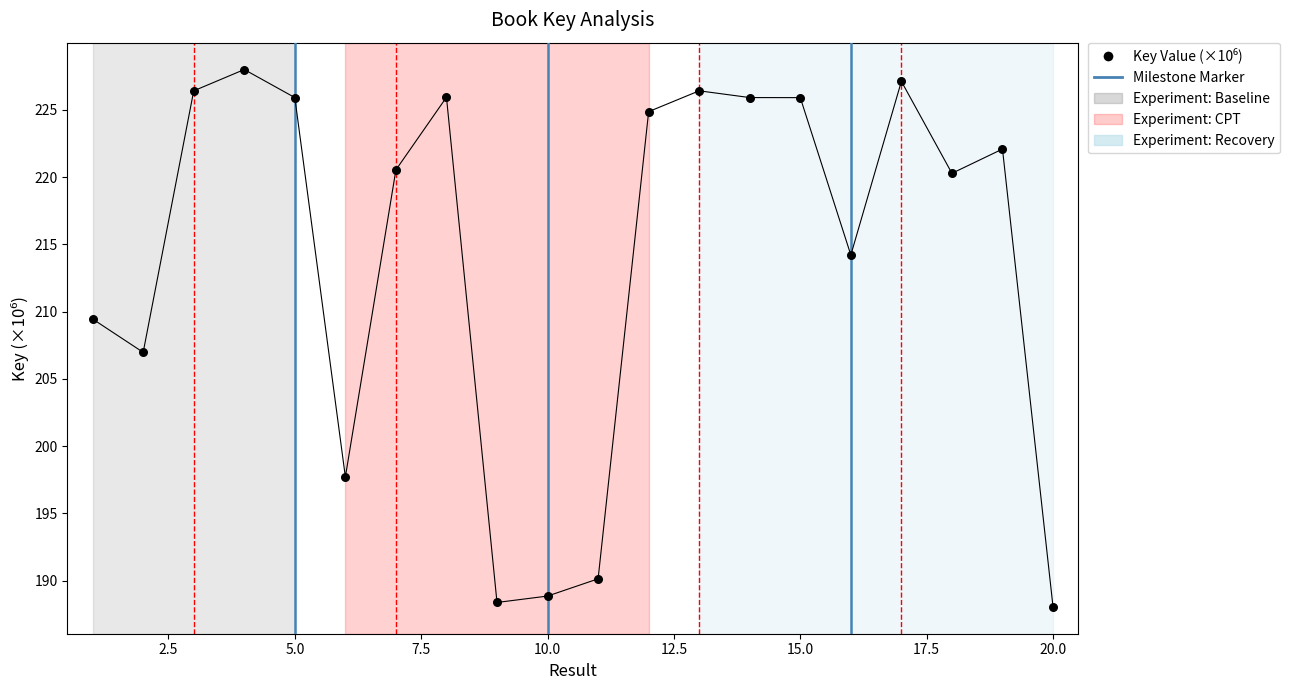

What is the difference between the maximum and minimum values?

39.9